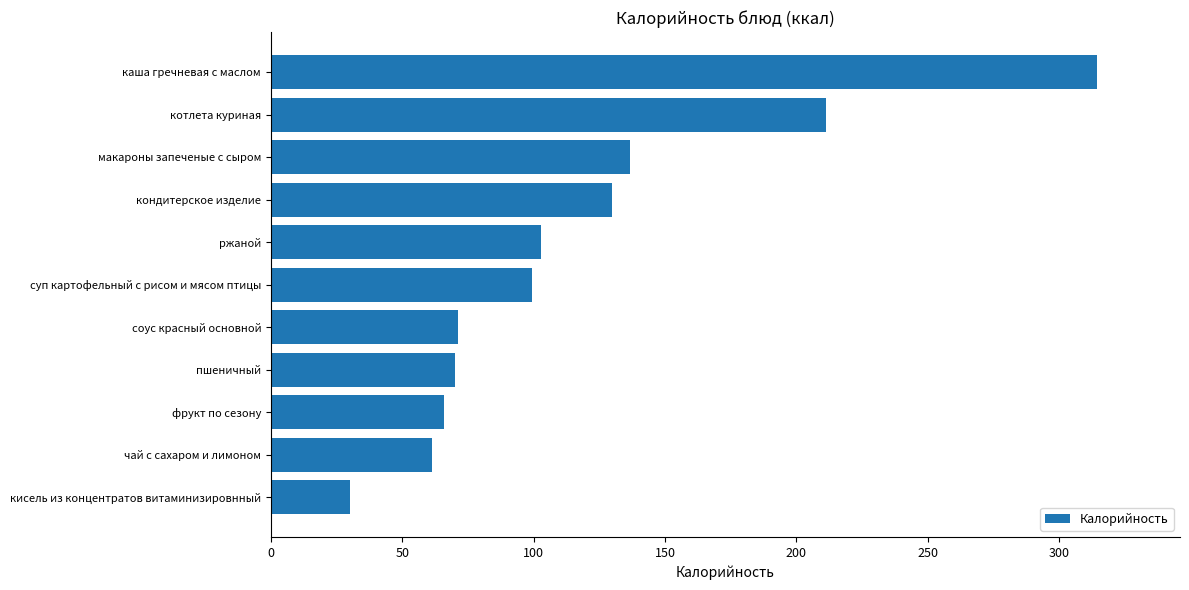

What is the ratio of the value at соус красный основной to the value at пшеничный?

1.0